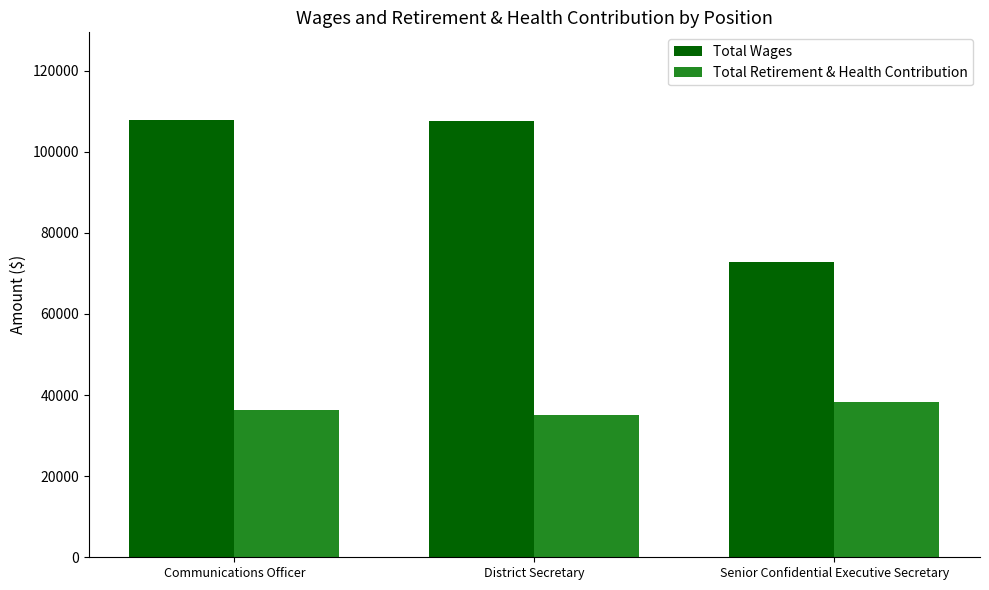

Which category has the lowest value in the Total Retirement & Health Contribution series?

District Secretary